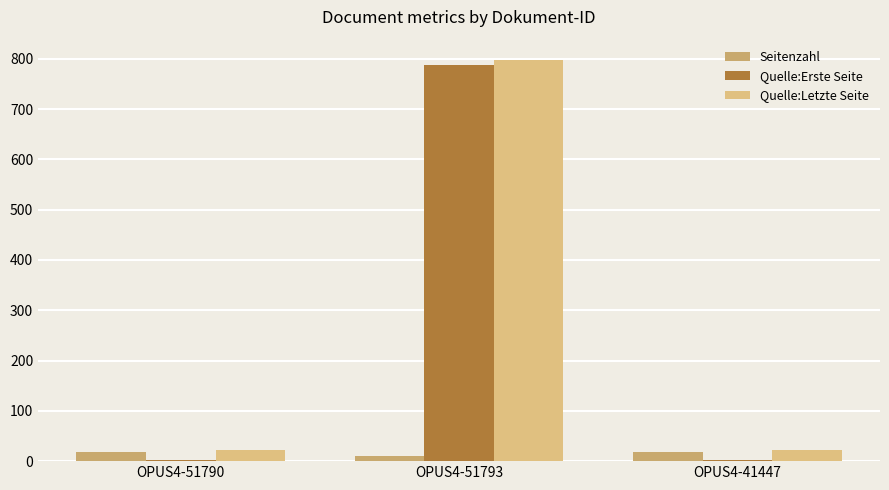

What is the value of the Quelle:Erste Seite bar at the 3rd from the left?

3